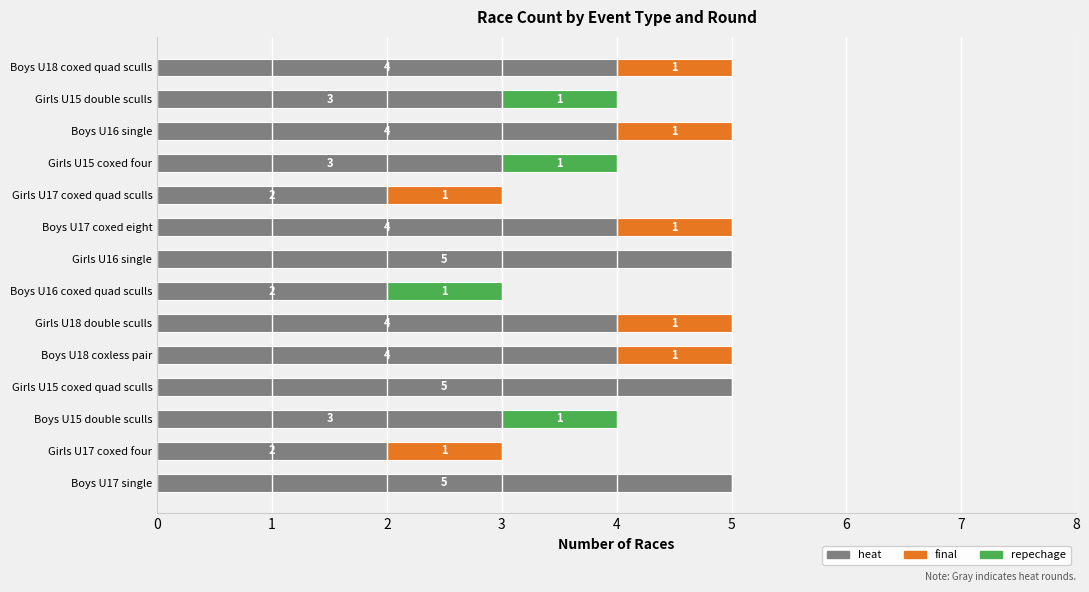

The heat series shows 3 at Girls U15 coxed four. True or false?

True